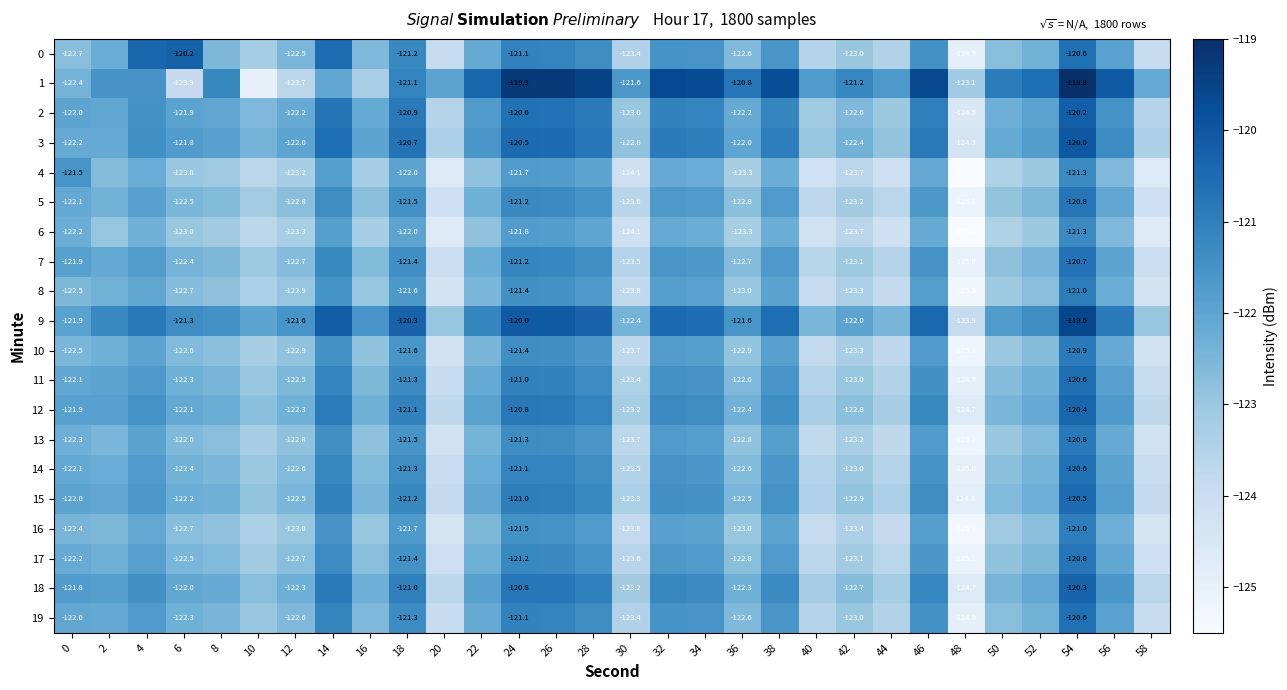

List the series in order of their peak value, lowest first.

6, 4, 16, 8, 10, 13, 5, 17, 7, 14, 19, 11, 15, 12, 18, 0, 2, 3, 9, 1